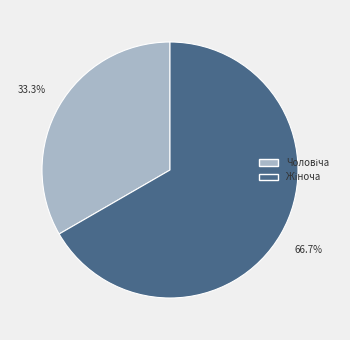

Does Жіноча represent more than half of the total?

Yes